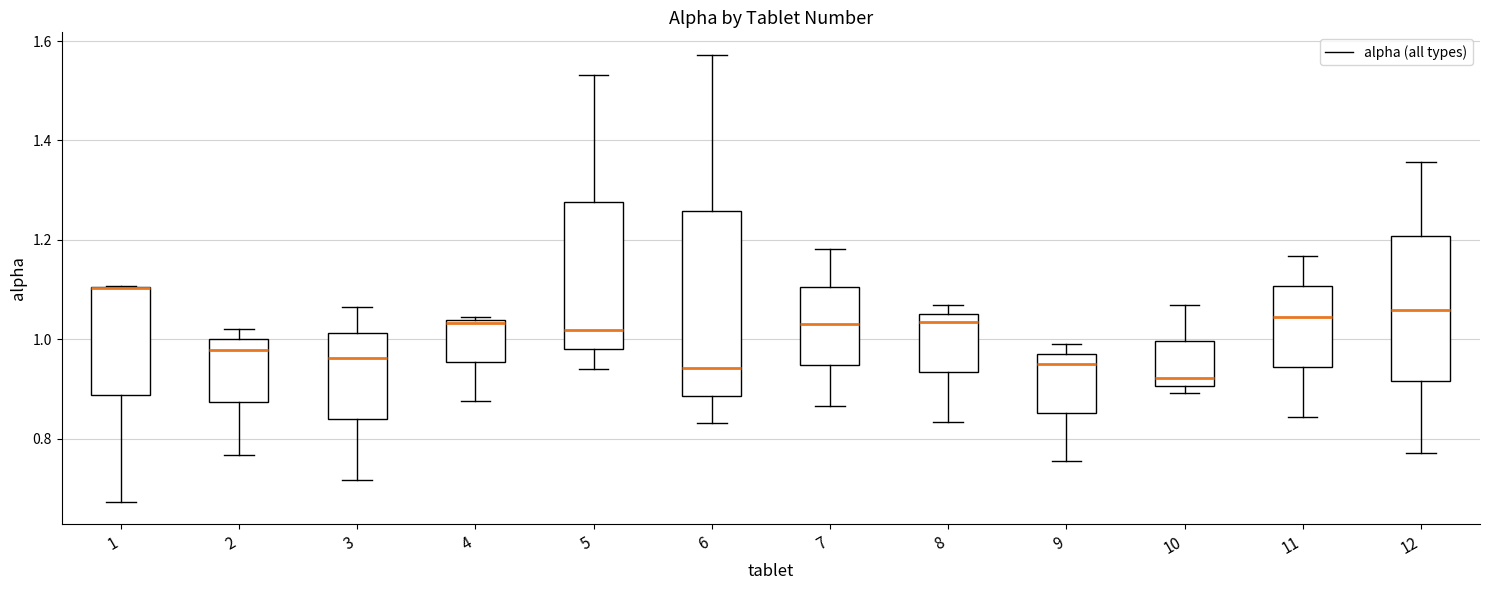

Which box is the tallest, from its lower edge to its upper edge?

6